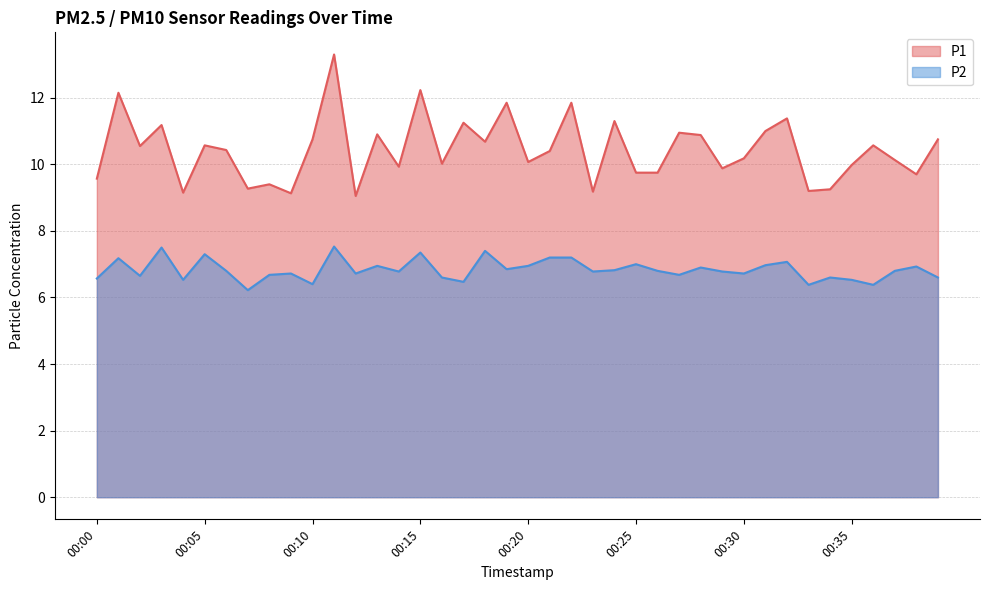

How many data points in P1 are less than 10?

15